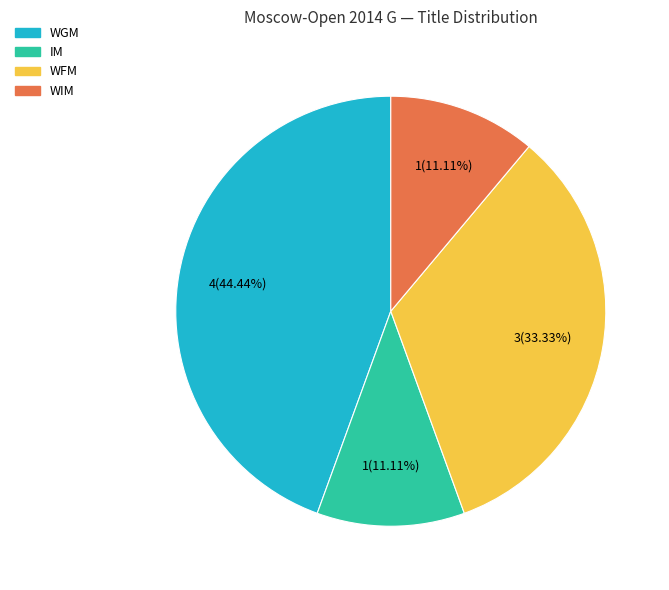

What percentage do IM and WIM together represent?

22.2%